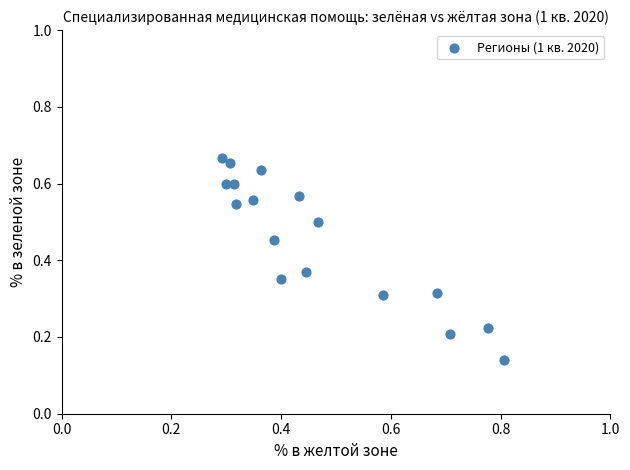

How many points are shown in the scatter plot?

17